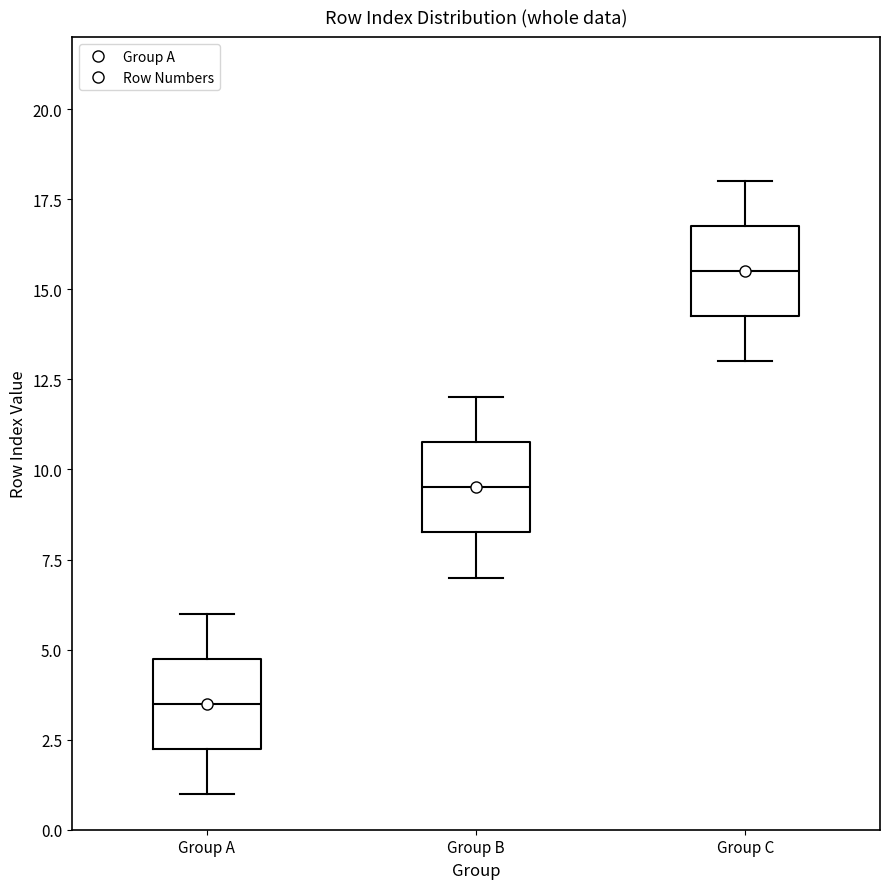

Reading left to right, read every box against the y-axis: the position of its median line, the range the box covers, and the ends of its whiskers. The values are not printed on the chart, so give them approximately, as read against the axis.

Group A: median 3.5, box 2.5 to 5.0, whiskers 1.0 to 6.0
Group B: median 9.5, box 8.5 to 11.0, whiskers 7.0 to 12.0
Group C: median 15.5, box 14.5 to 17.0, whiskers 13.0 to 18.0